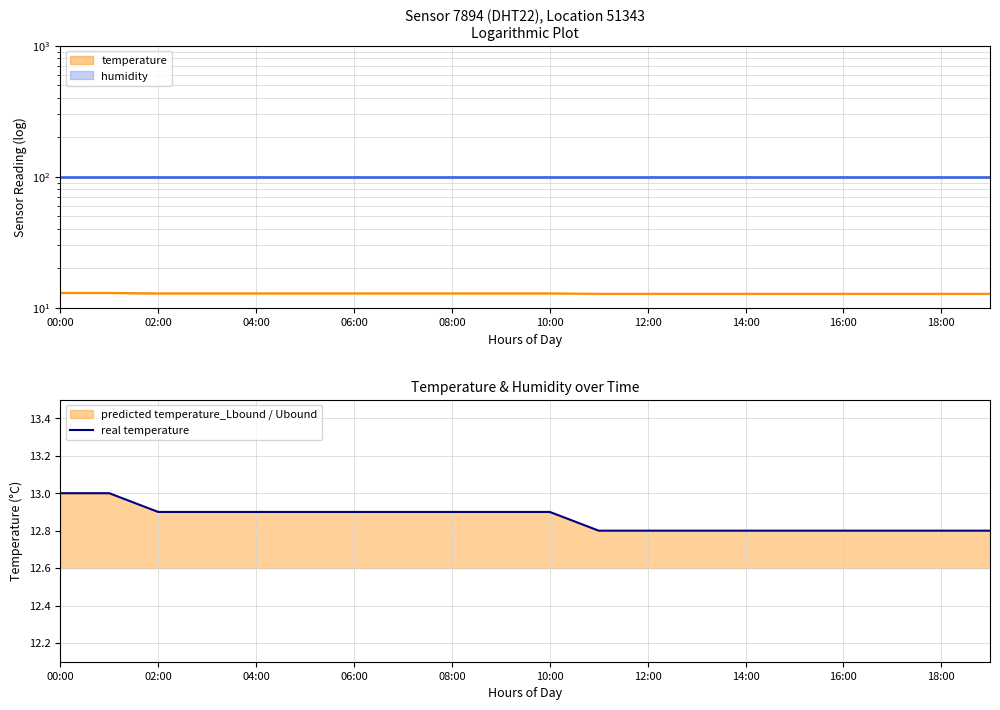

True or false: real temperature has a value of 19.5 at 00:00.

False